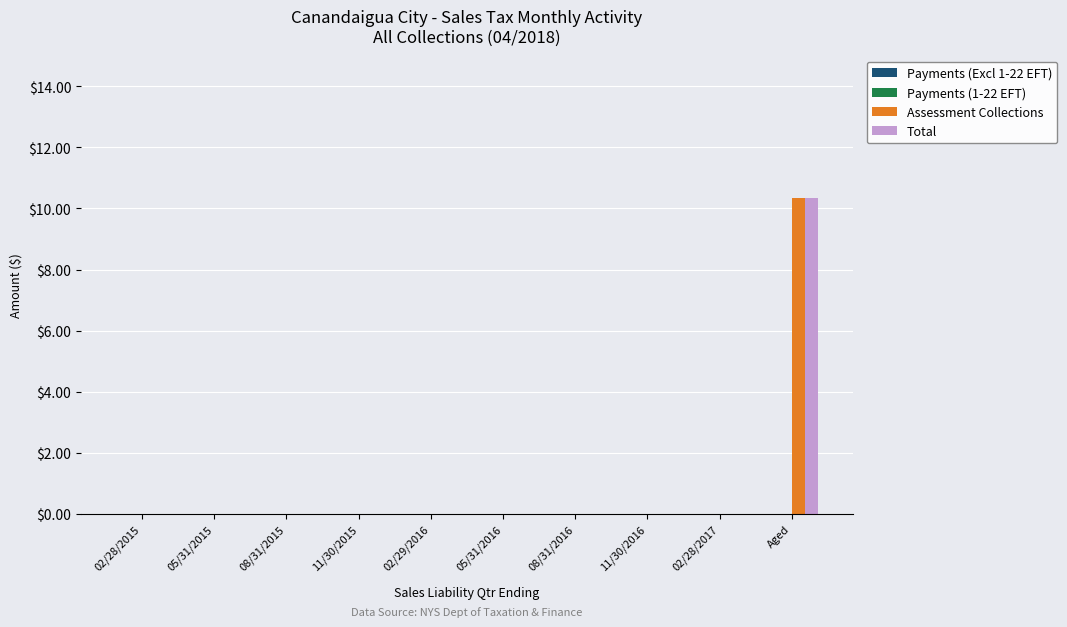

What is the approximate value of Assessment Collections at Aged?

10.3